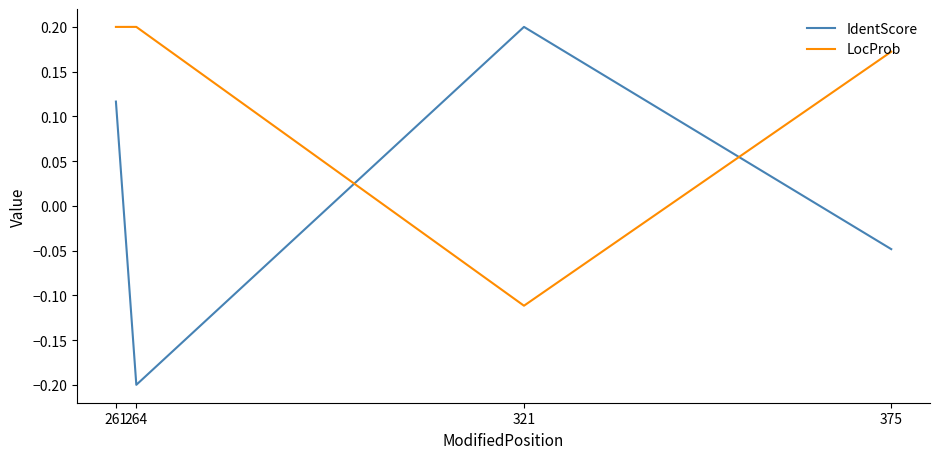

Is it true that IdentScore equals 0.2 at 321?

True